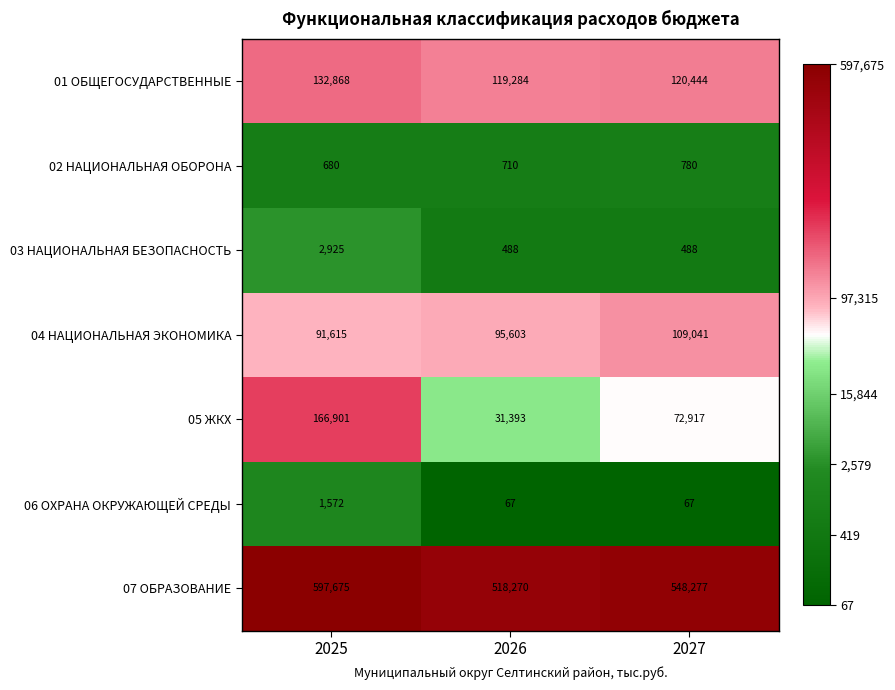

Rank the series at 2027 from highest to lowest value.

07 ОБРАЗОВАНИЕ, 01 ОБЩЕГОСУДАРСТВЕННЫЕ, 04 НАЦИОНАЛЬНАЯ ЭКОНОМИКА, 05 ЖКХ, 02 НАЦИОНАЛЬНАЯ ОБОРОНА, 03 НАЦИОНАЛЬНАЯ БЕЗОПАСНОСТЬ, 06 ОХРАНА ОКРУЖАЮЩЕЙ СРЕДЫ